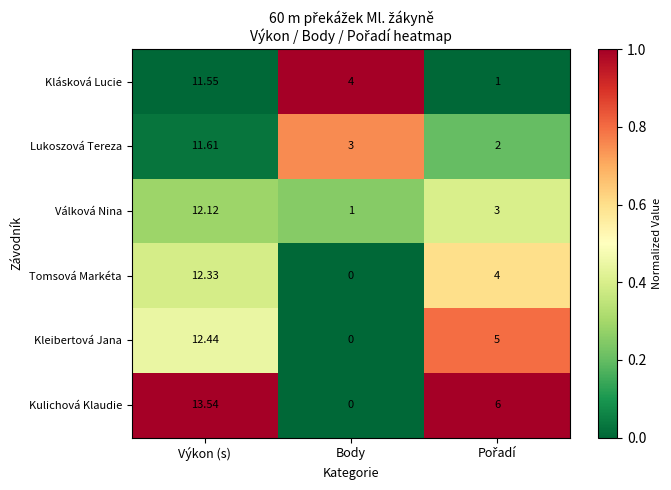

List the series in order of their peak value, highest first.

Kulichová Klaudie, Kleibertová Jana, Tomsová Markéta, Válková Nina, Lukoszová Tereza, Klásková Lucie